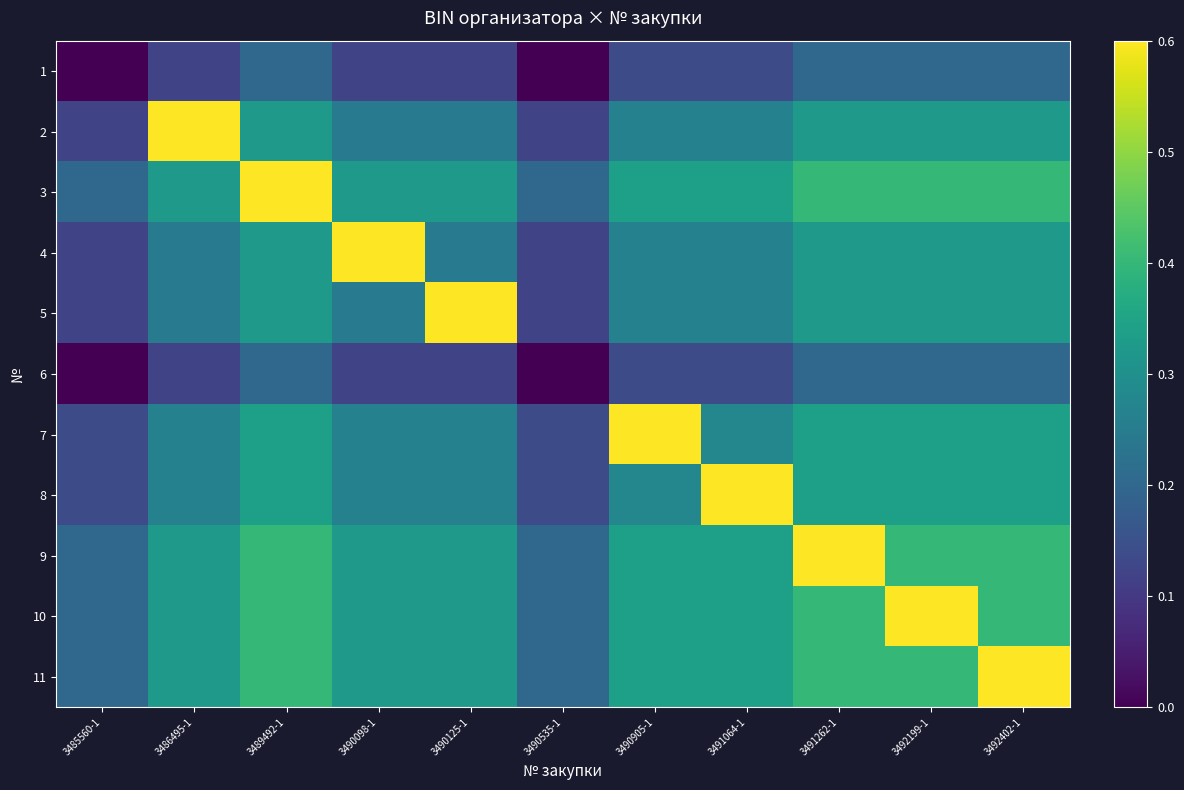

At which category is the sum across all series the highest?

3489492-1